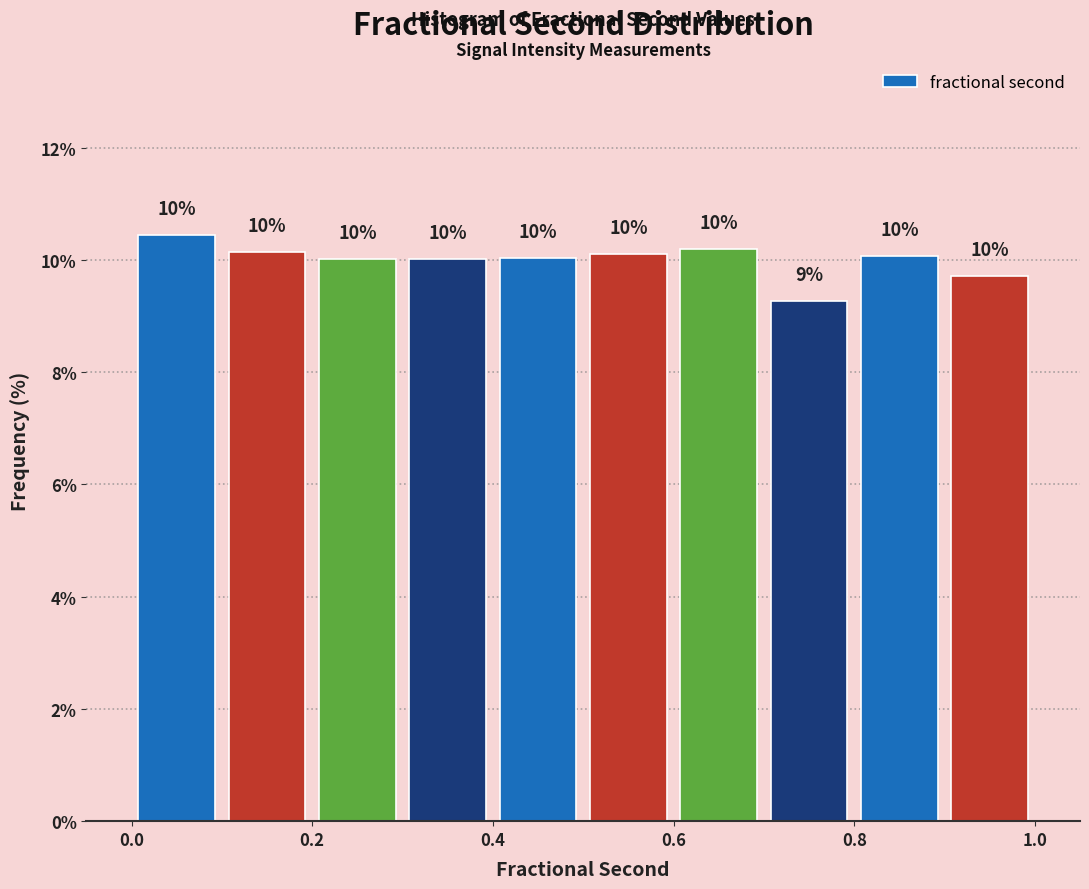

Over which range of the x-axis is the bar tallest?

0.0 to 0.1